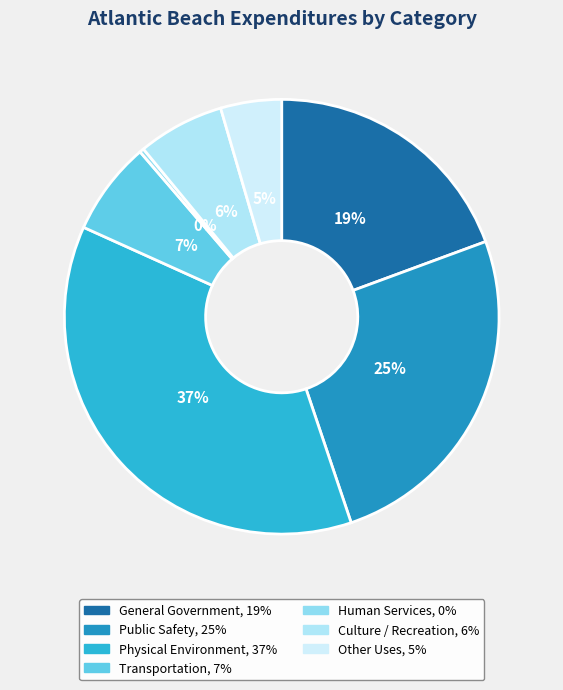

Which slice is the smallest?

Human Services